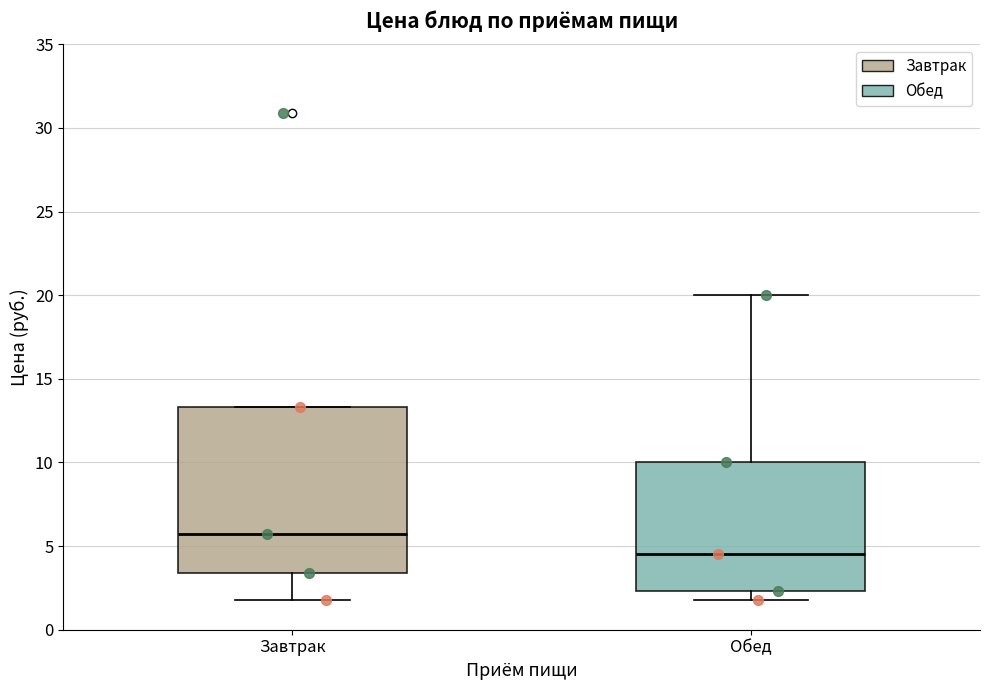

Where is the lower edge of the box for Обед on the y-axis? The values are not printed on the chart, so give them approximately, as read against the axis.

2.5